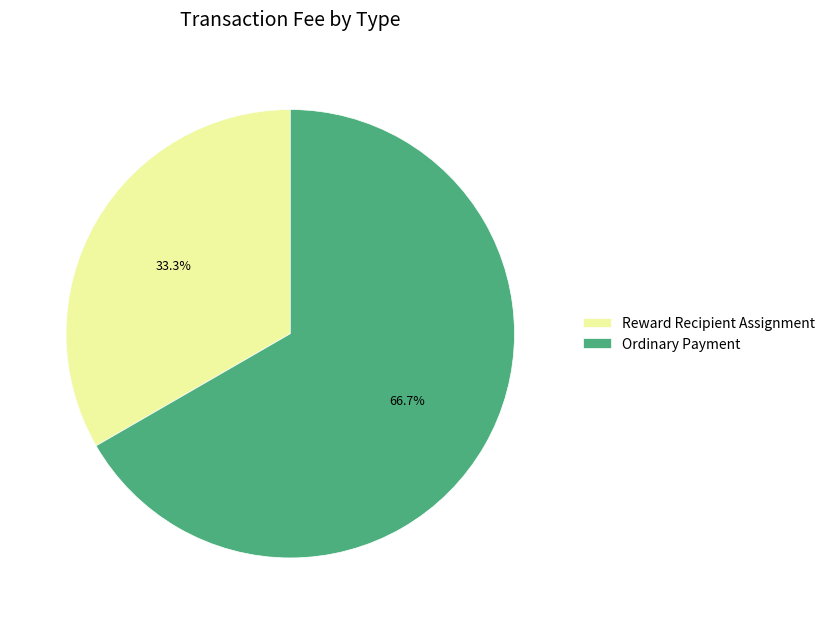

How many segments does this pie chart have?

2